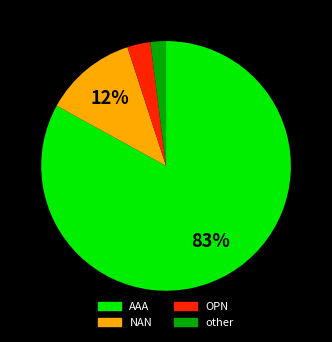

Approximately how many times larger is the value at other compared to OPN?

0.7